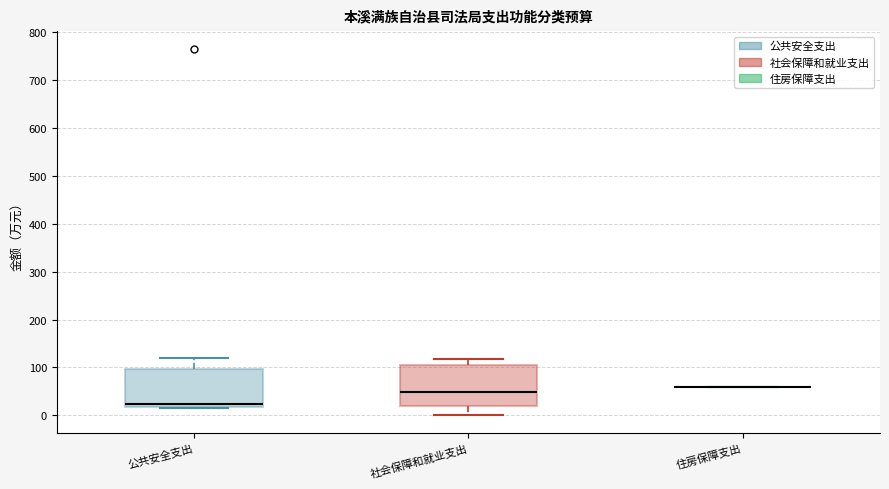

Reading left to right, transcribe this box plot: for each box, give where its median line is, the range the box spans, and where its two whiskers end, as read against the y-axis. The values are not printed on the chart, so give them approximately, as read against the axis.

公共安全支出: median 20 (just above the box's lower edge), box 20 to 100, whiskers 20 to 120
社会保障和就业支出: median 50, box 20 to 110, whiskers 0 to 120
住房保障支出: box collapsed to a line at 60, whiskers 60 to 60